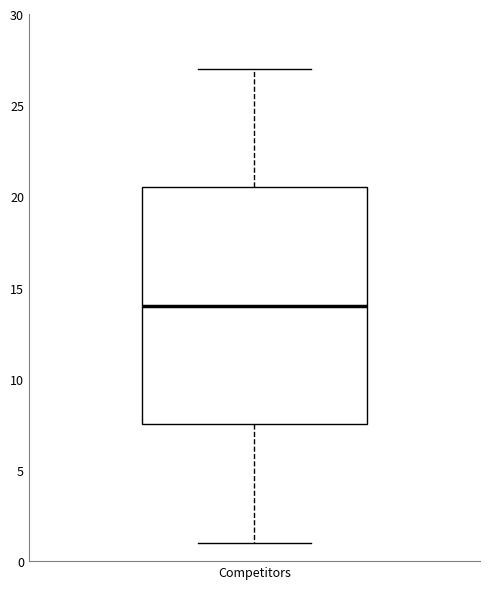

Where is the upper edge of the box for Competitors on the y-axis? The values are not printed on the chart, so give them approximately, as read against the axis.

20.5